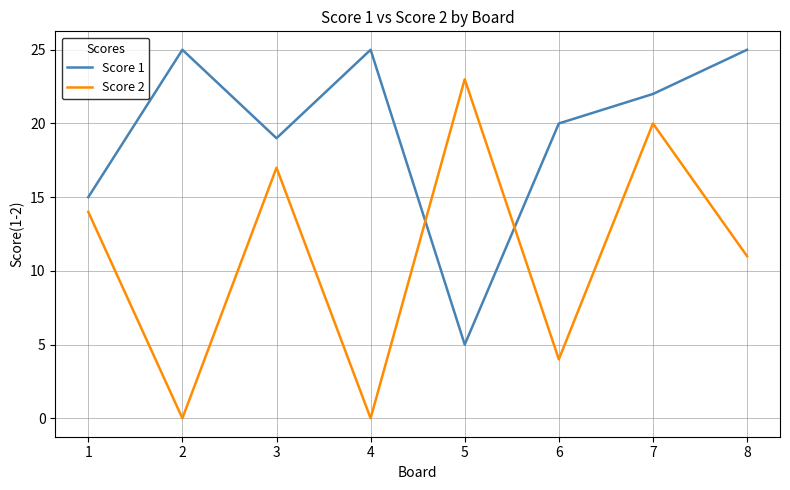

Rank the series by their maximum value, from lowest to highest.

Score 2, Score 1